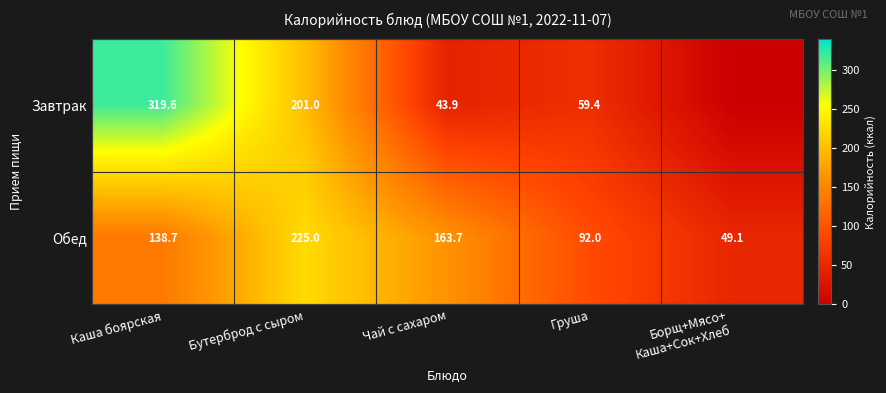

What is the difference between the Завтрак values at Каша боярская and Чай с сахаром?

275.7